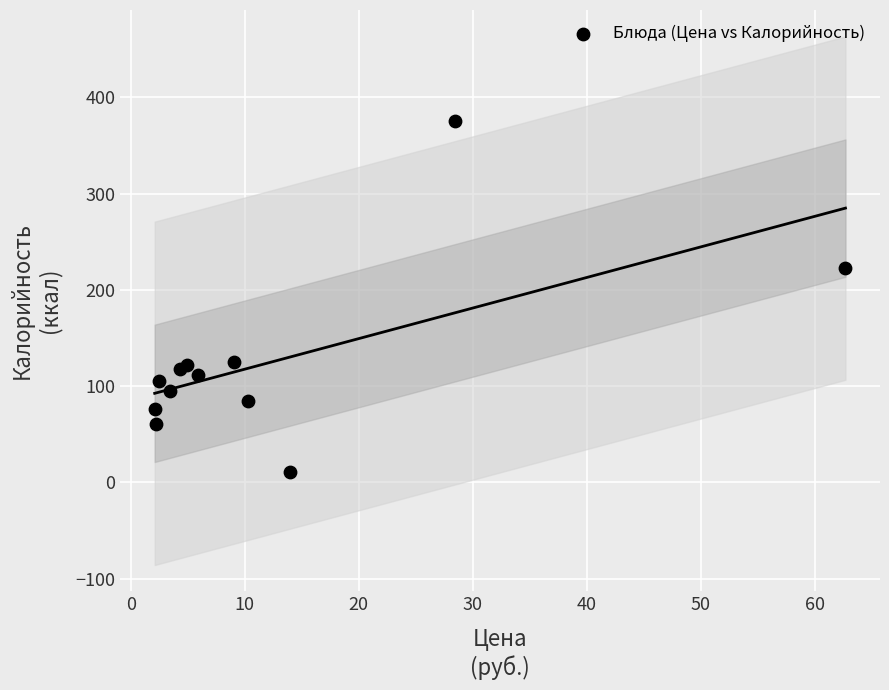

What Y value in the scatter plot is closest to 193?

223.0